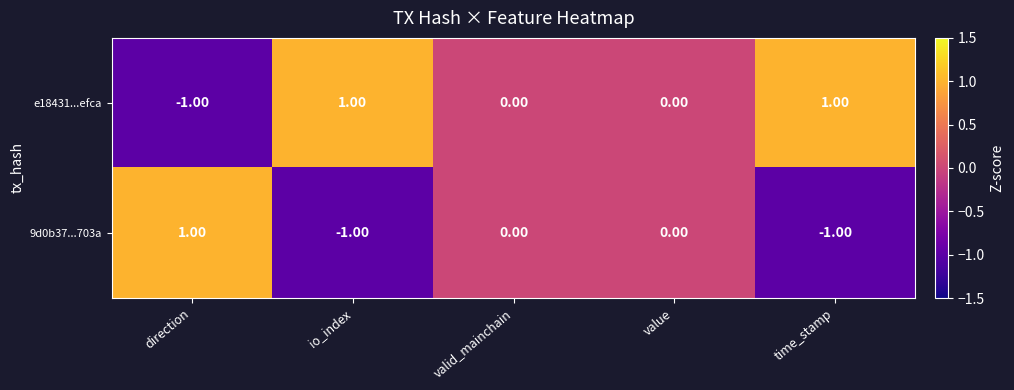

Count the number of categories in the chart.

5